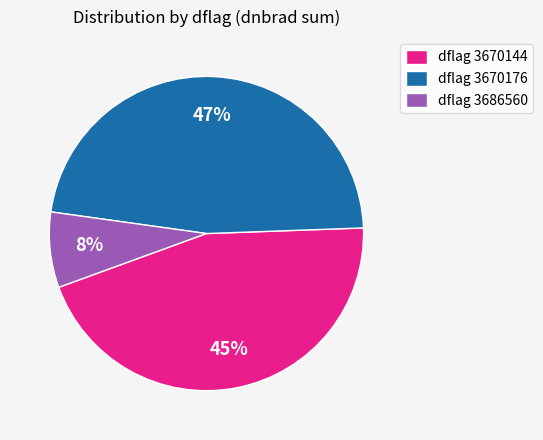

What percentage is the dflag 3670176 slice, to the nearest percent?

47%